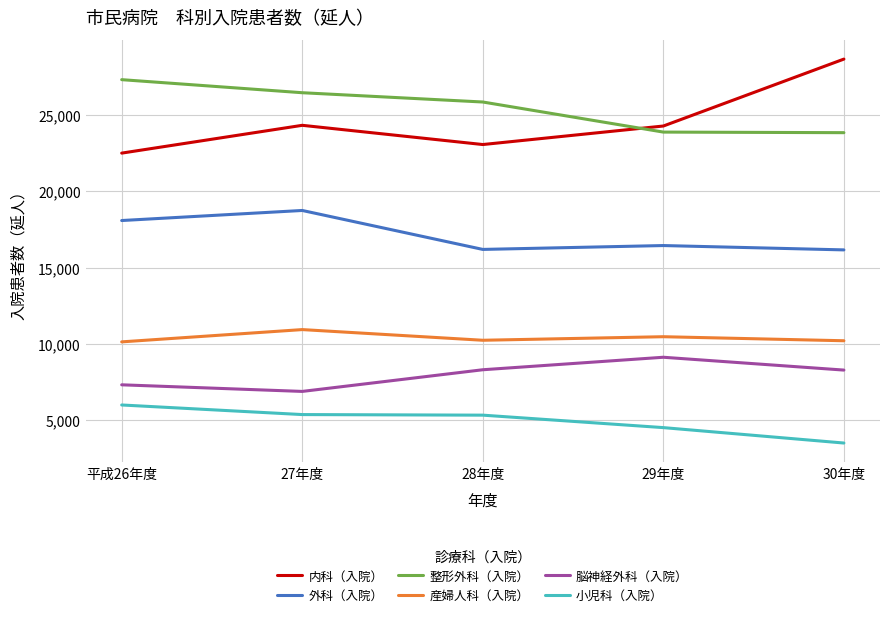

What is the minimum value for 整形外科（入院）?

23820